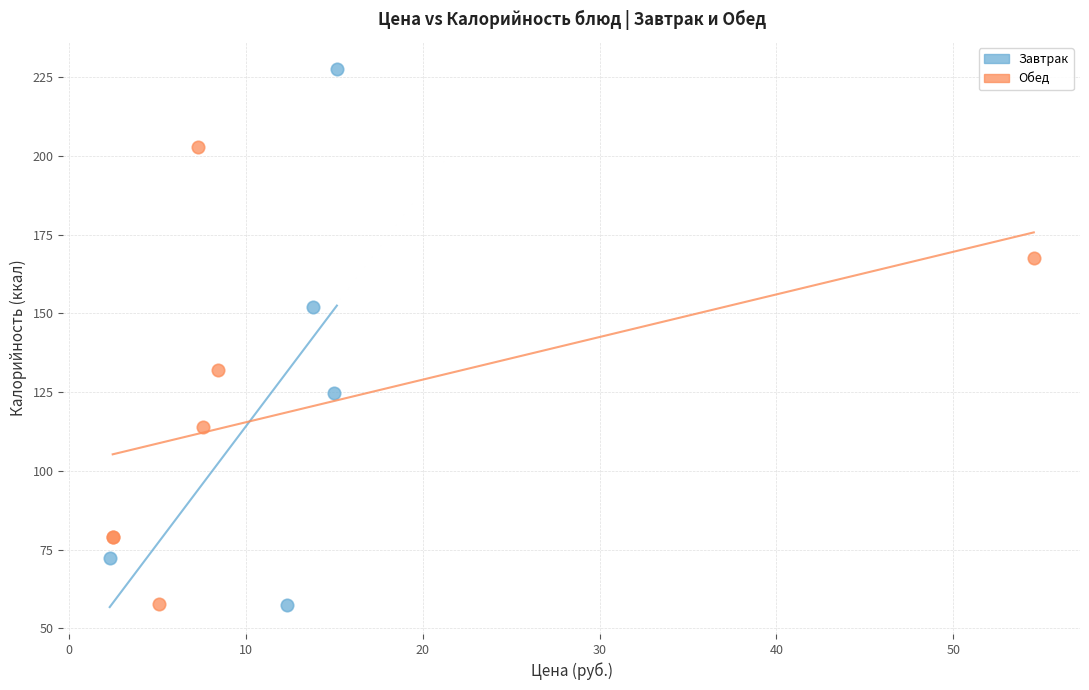

Which series has the widest spread of Y values?

Завтрак